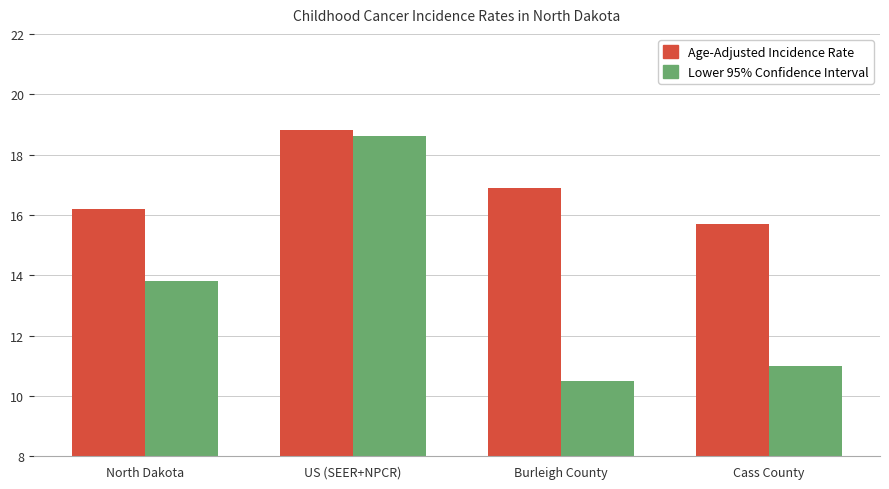

What is the difference between the maximum and minimum values in the Age-Adjusted Incidence Rate series?

3.1